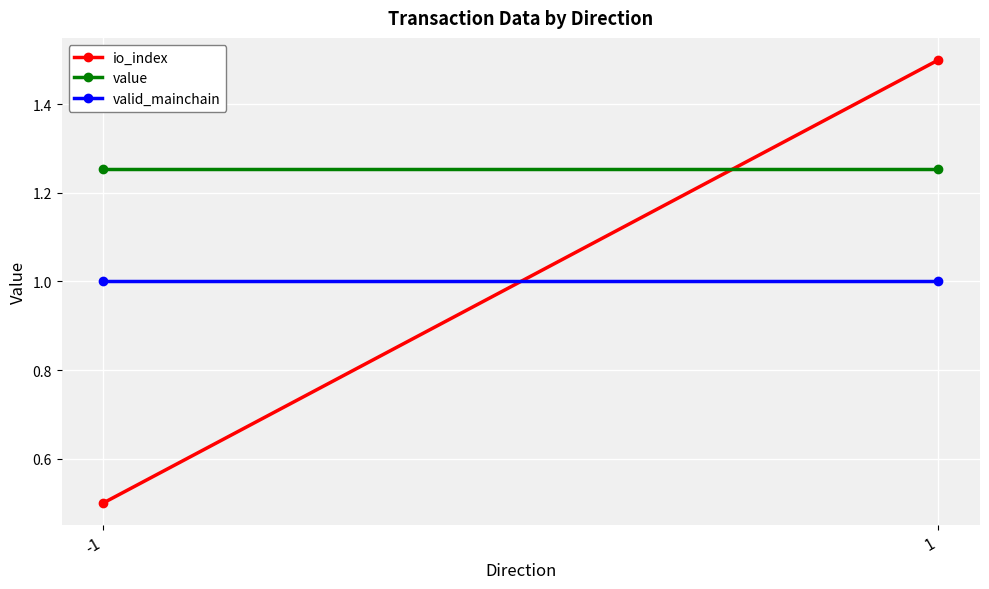

Which label corresponds to the largest value in the chart?

1